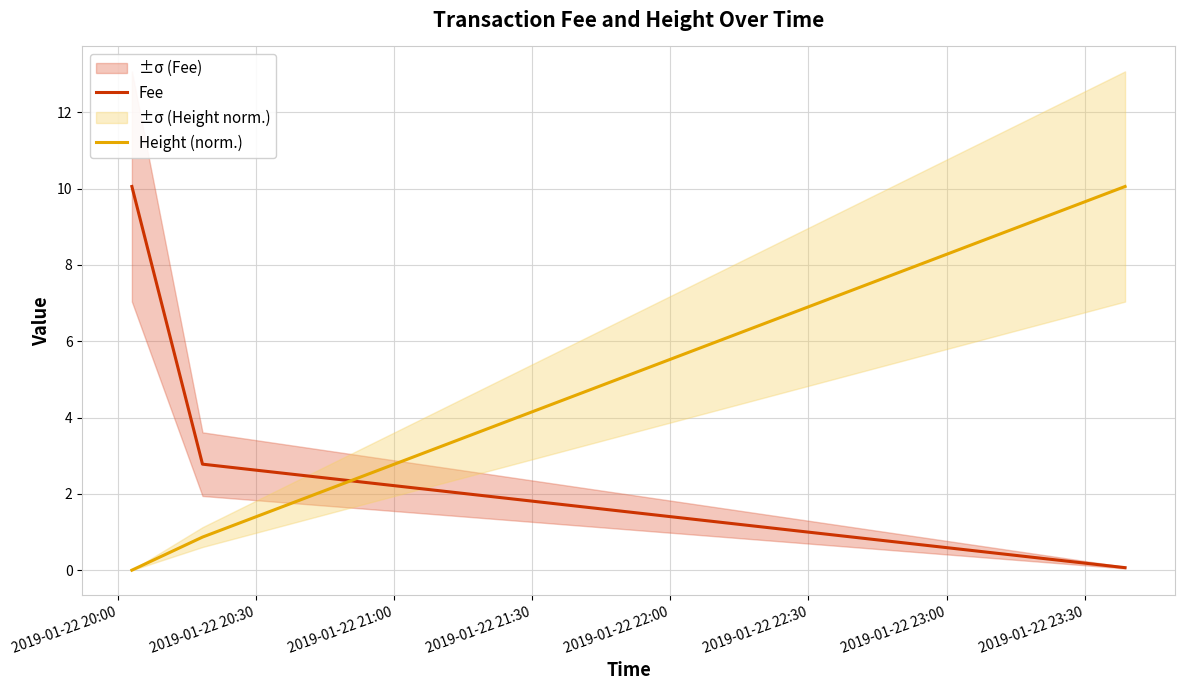

How many data points in Height (norm.) are above 0?

2